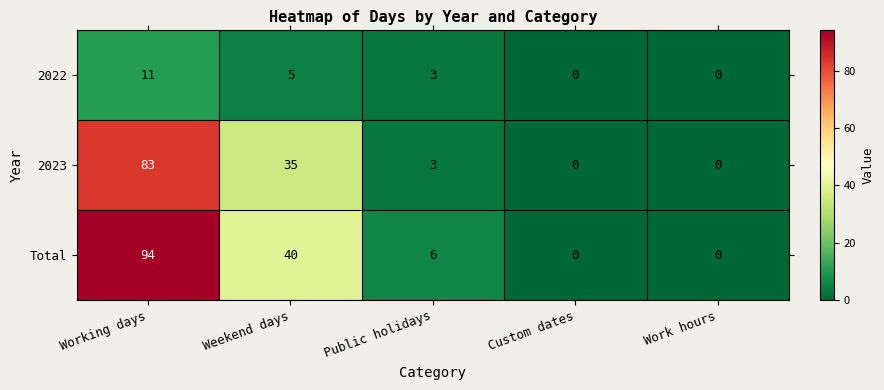

Rank the series by their maximum value, from lowest to highest.

2022, 2023, Total